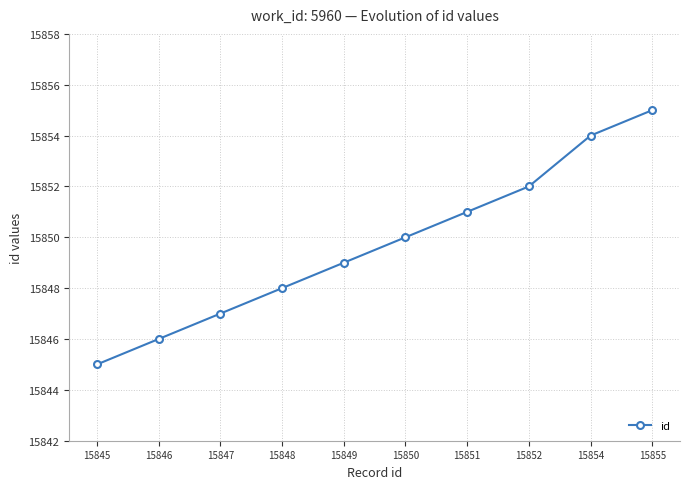

What is the smallest value displayed?

15845